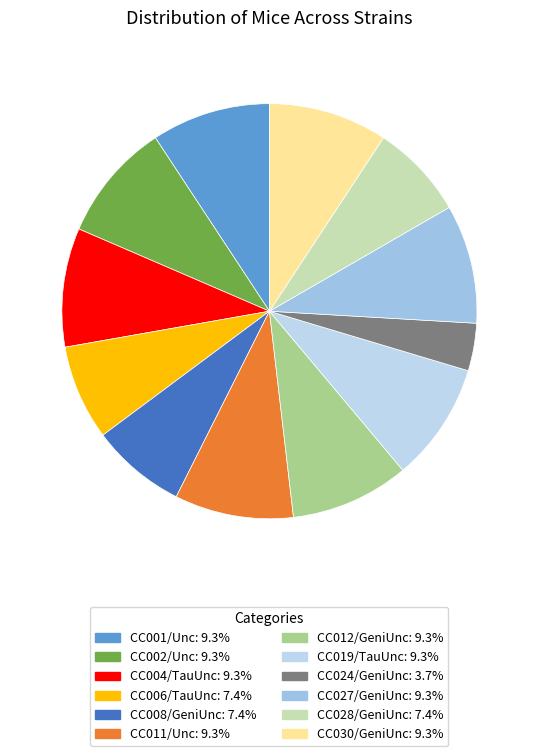

To the nearest percent, what is the difference between the largest and smallest slice percentages?

6%